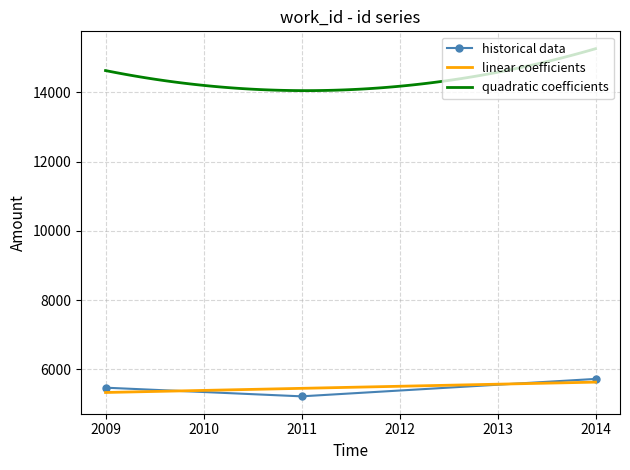

True or false: historical data has a value of 5726.0 at 2014.

True